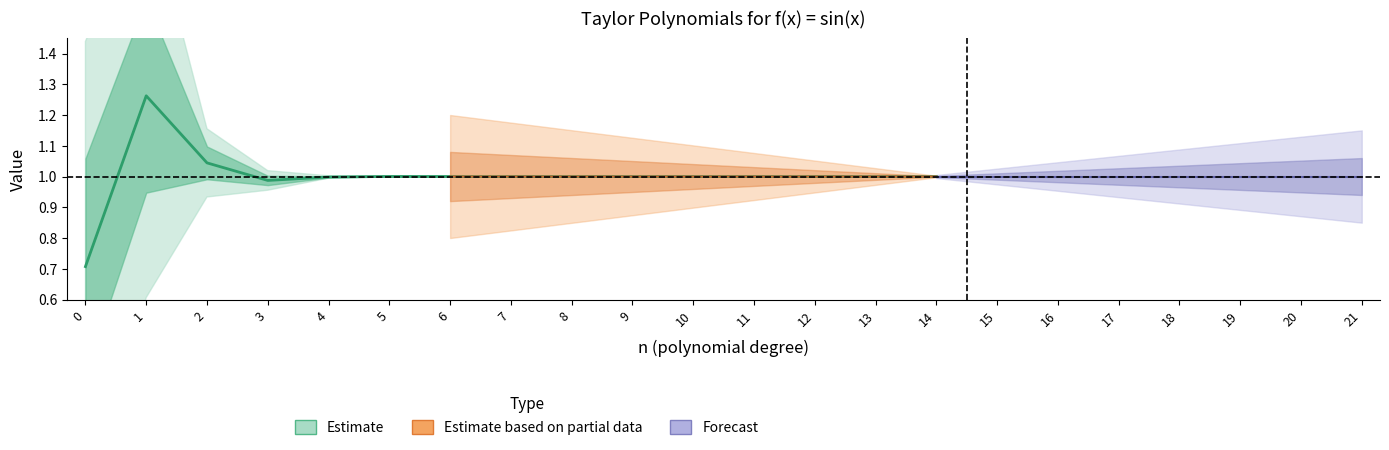

True or false: Tn(x) and Rn(x) cross at least once.

False